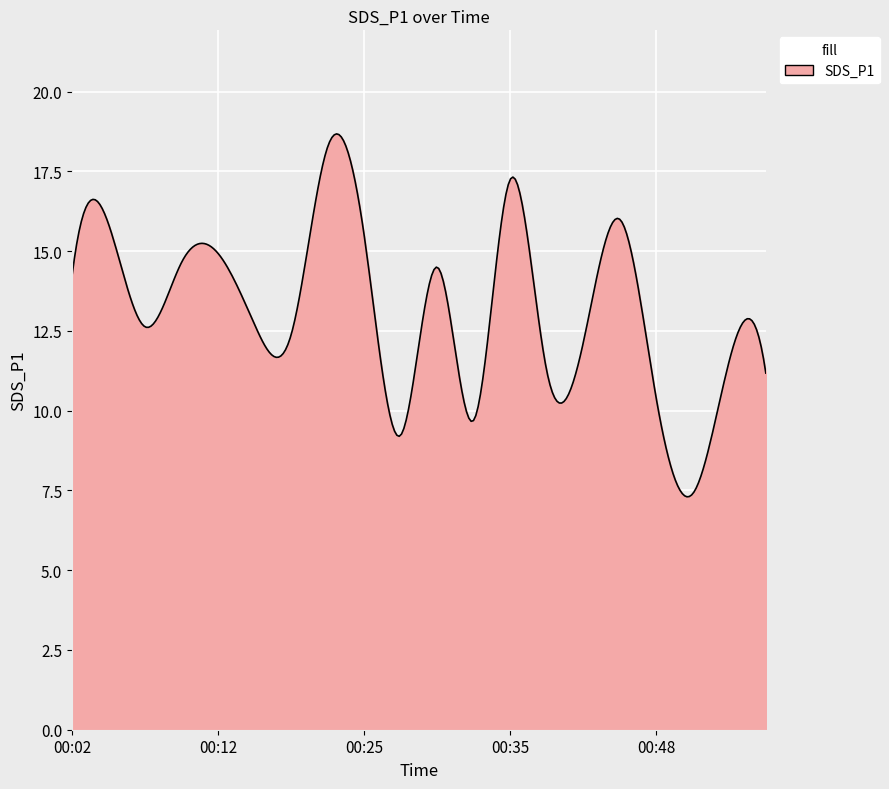

True or false: there are more than 1 points higher than both neighbors.

True